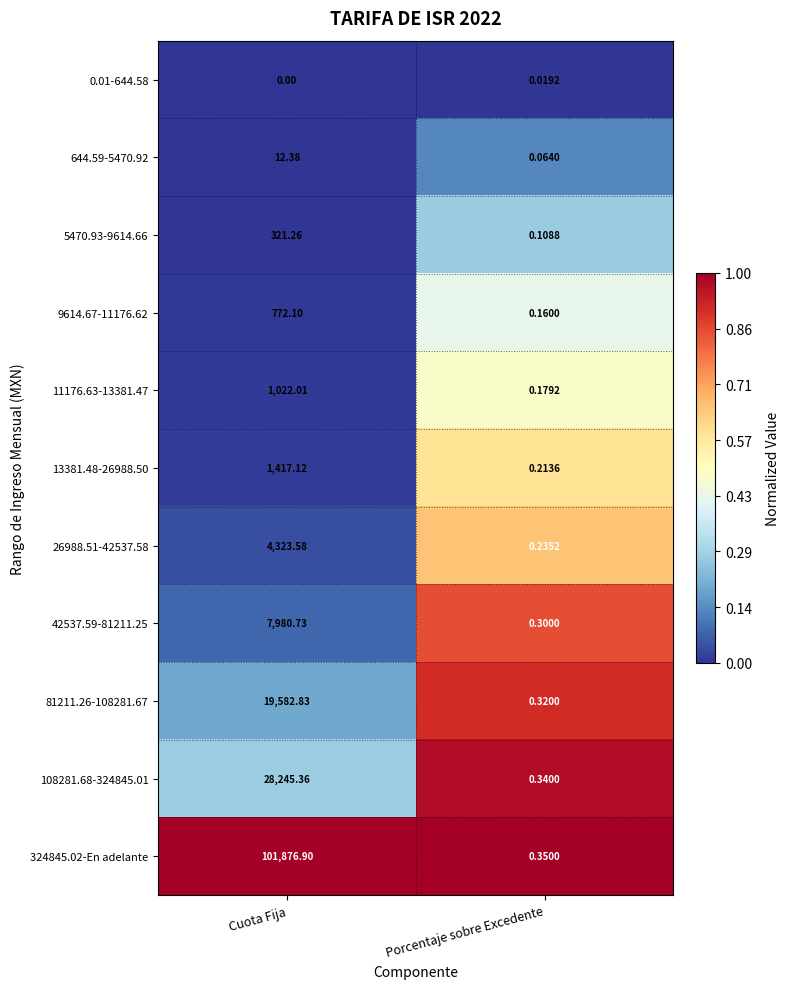

At which label does 324845.02-En adelante first exceed 101876?

Cuota Fija